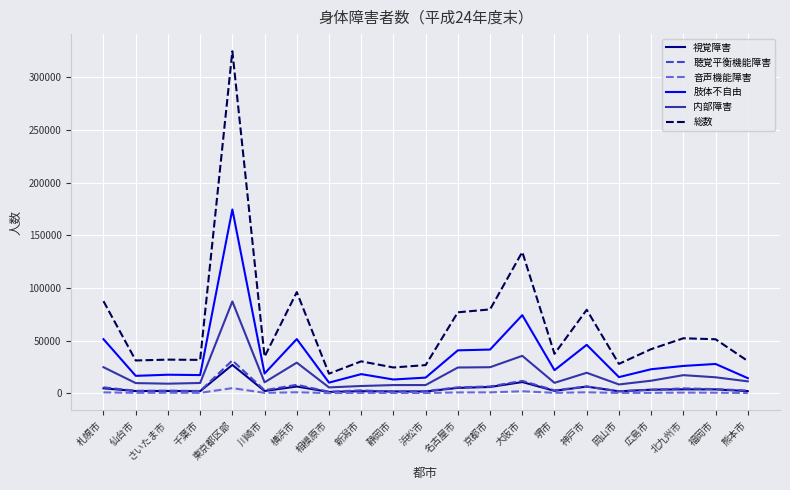

What are all the series names shown in the legend?

視覚障害, 聴覚平衡機能障害, 音声機能障害, 肢体不自由, 内部障害, 総数